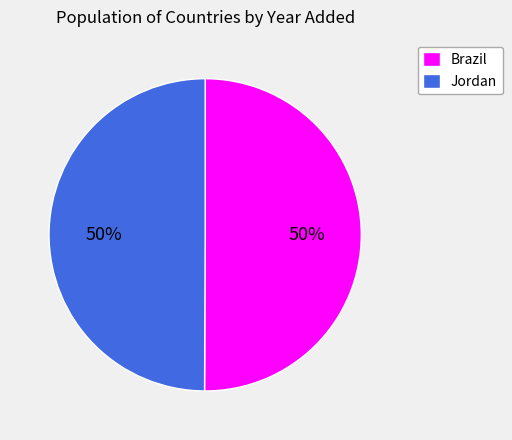

Is the sum of Jordan and Brazil greater than half?

Yes